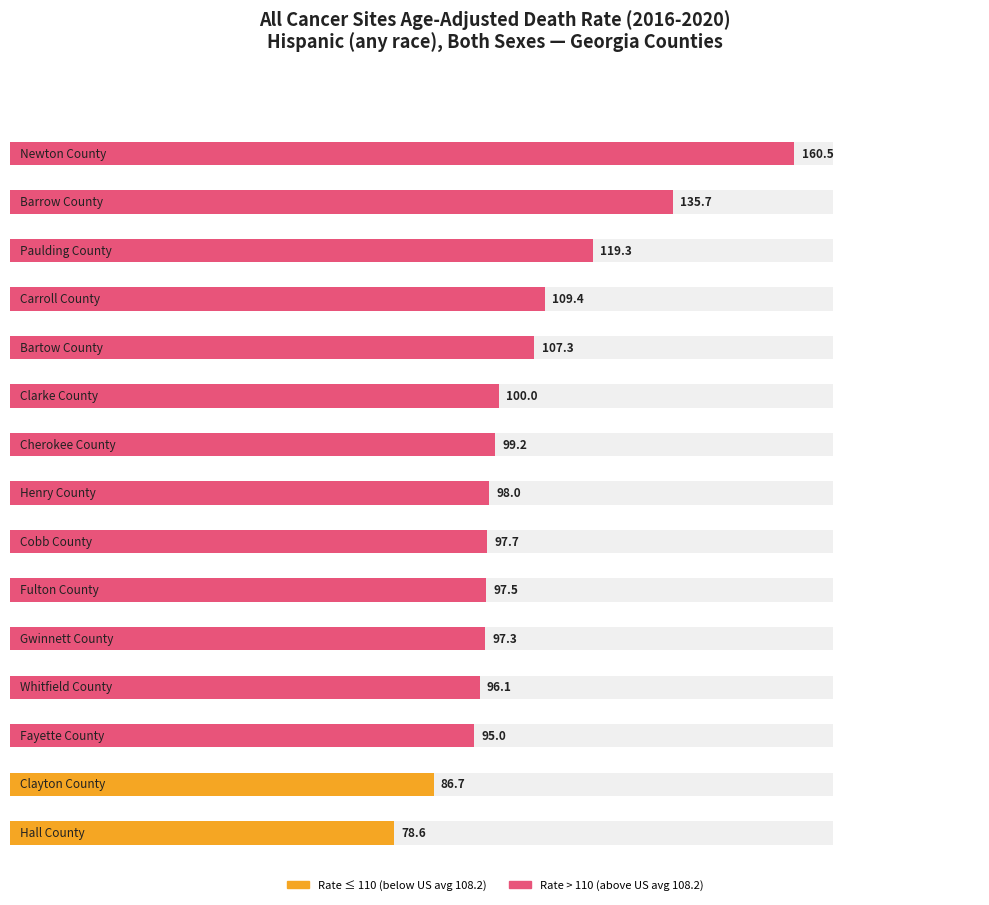

What is the difference between the maximum and minimum values in the Age-Adjusted Death Rate series?

81.9